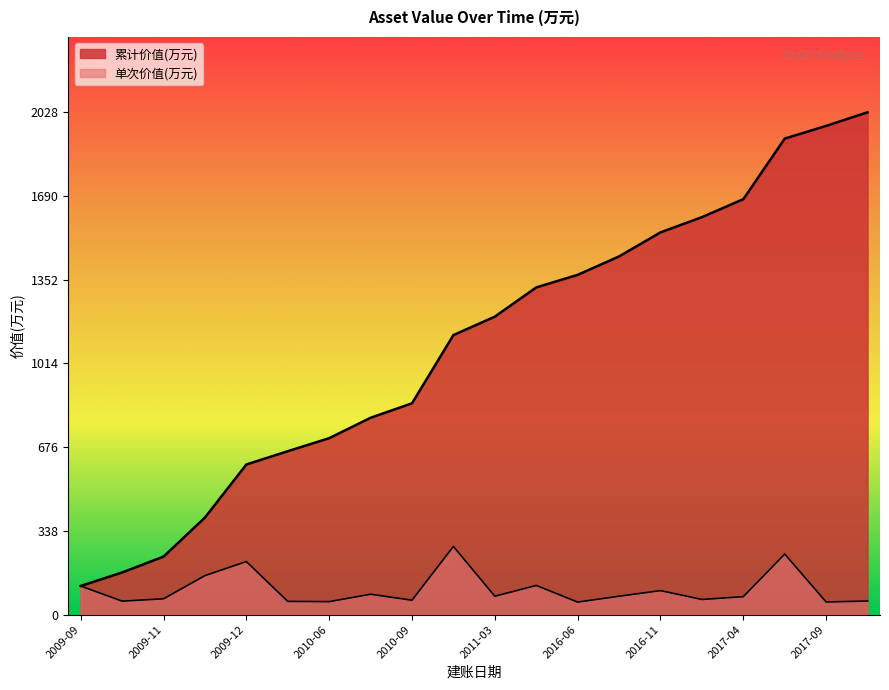

How many values are below 74?

10